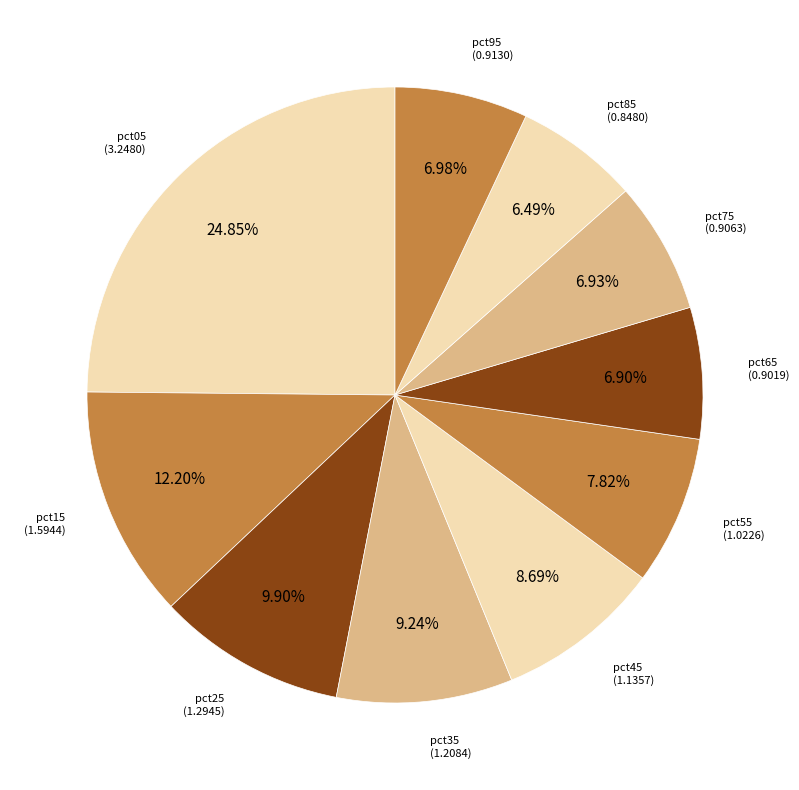

Is there any slice that represents more than half of the pie?

No